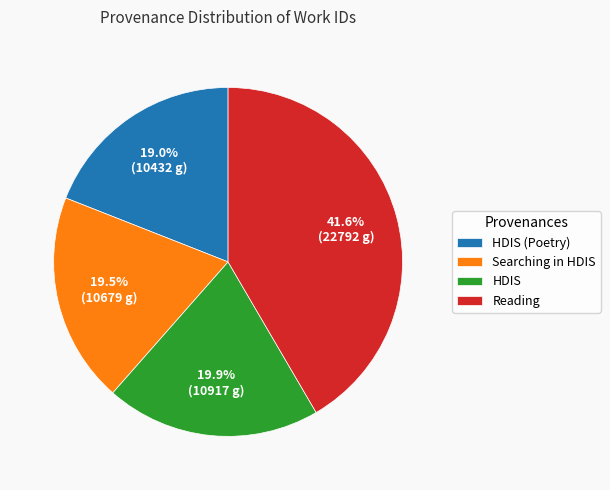

True or false: HDIS (Poetry) accounts for 19% of the total.

True